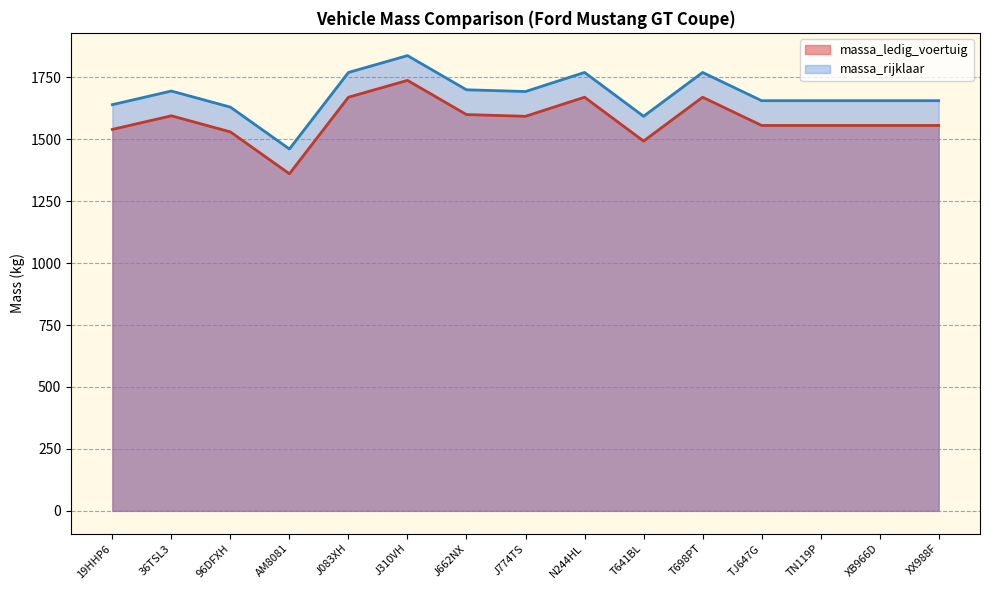

The massa_rijklaar series shows 986 at AM8081. True or false?

False